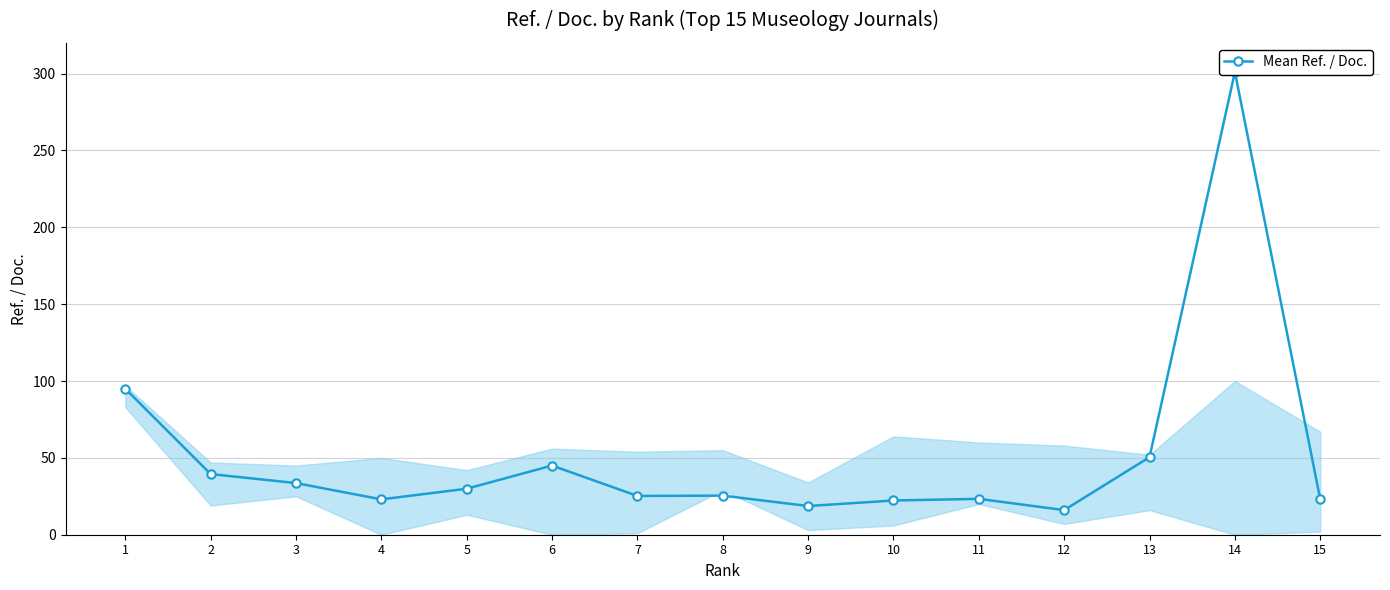

Where does the data first go above 25?

1